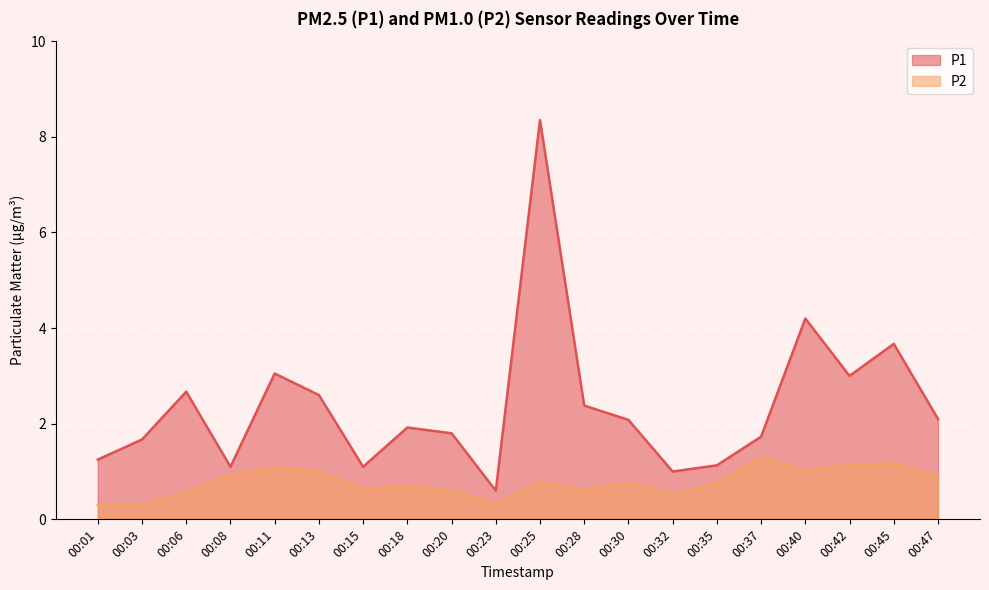

List the series in order of their overall mean, highest first.

P1, P2